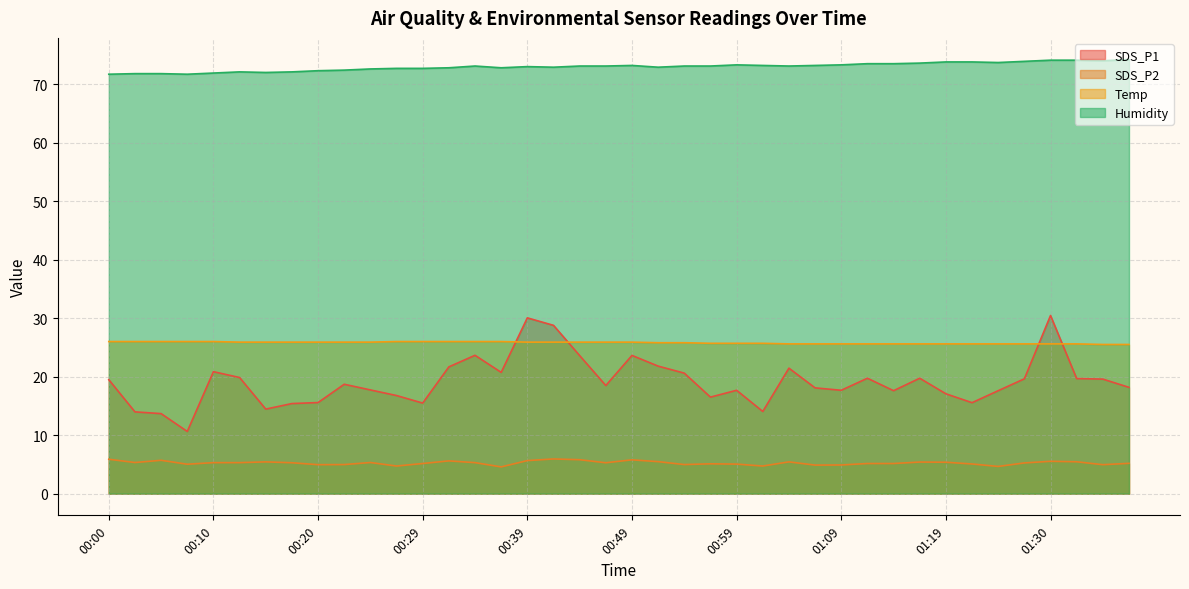

Read the SDS_P1 value at 00:59.

17.7